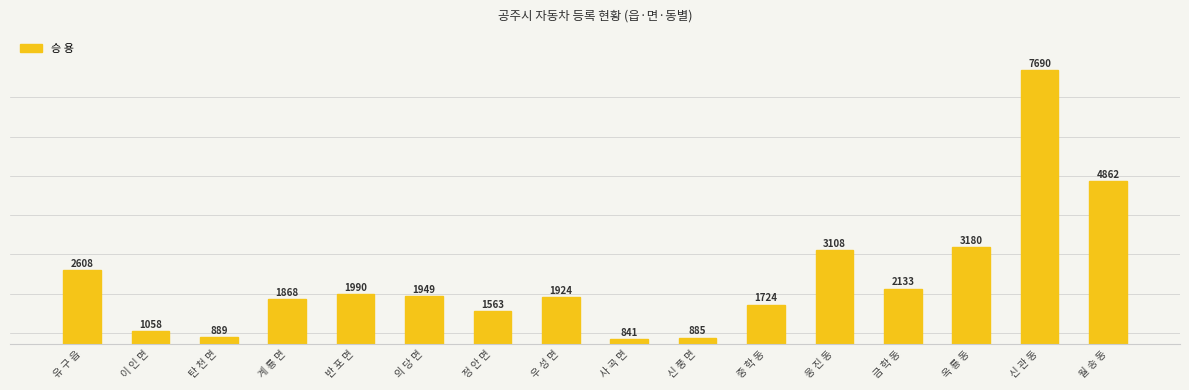

Where is the data nearest to the value 4265?

월 송 동